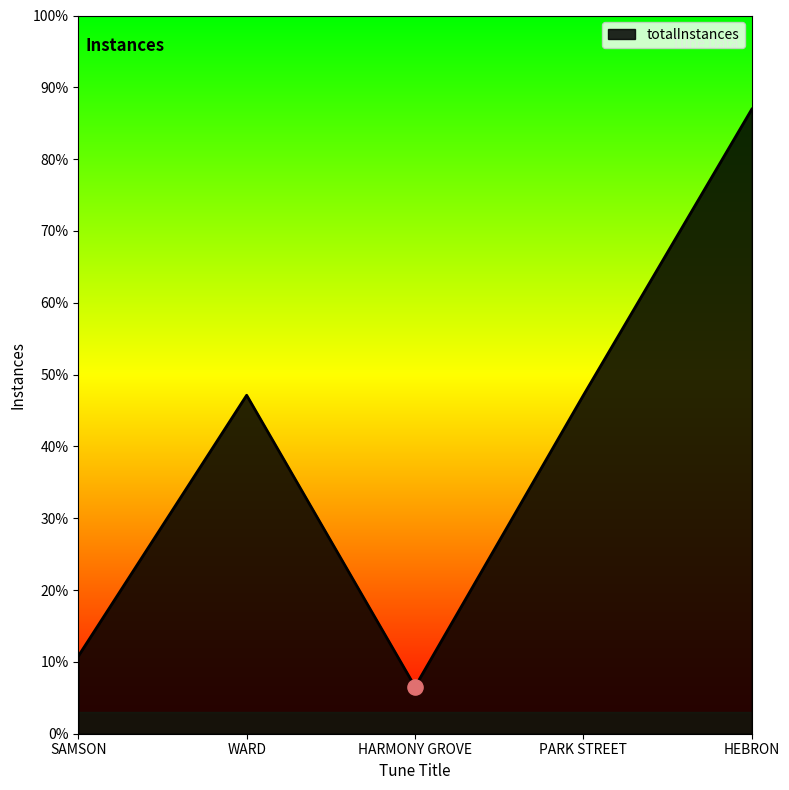

Does the chart have visible grid lines?

No